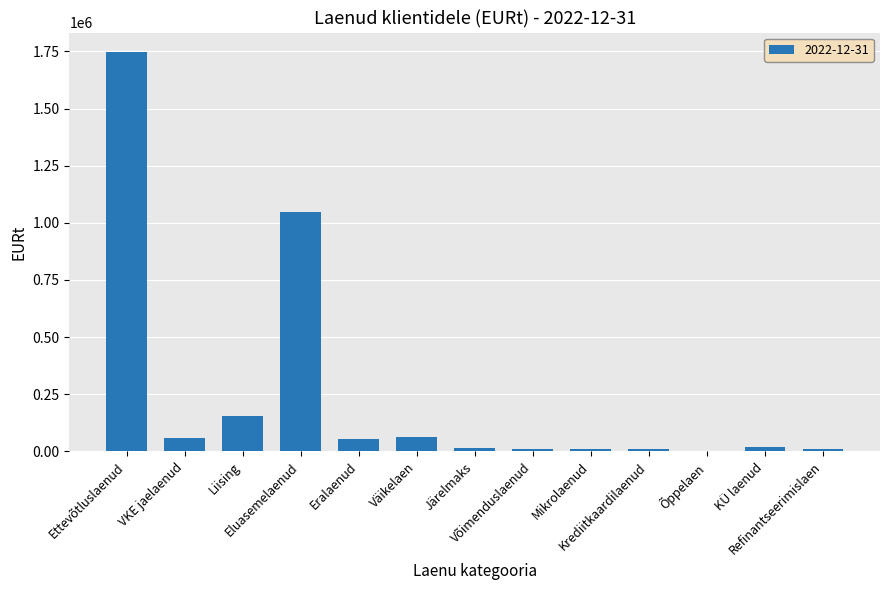

What is the greatest value displayed?

1745571.8